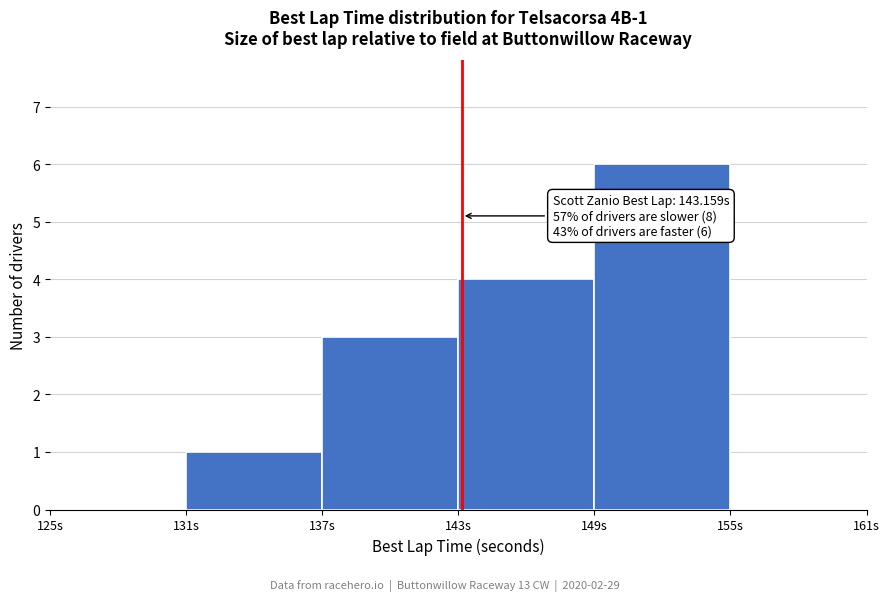

Which range on the x-axis has the tallest bar?

149 to 155